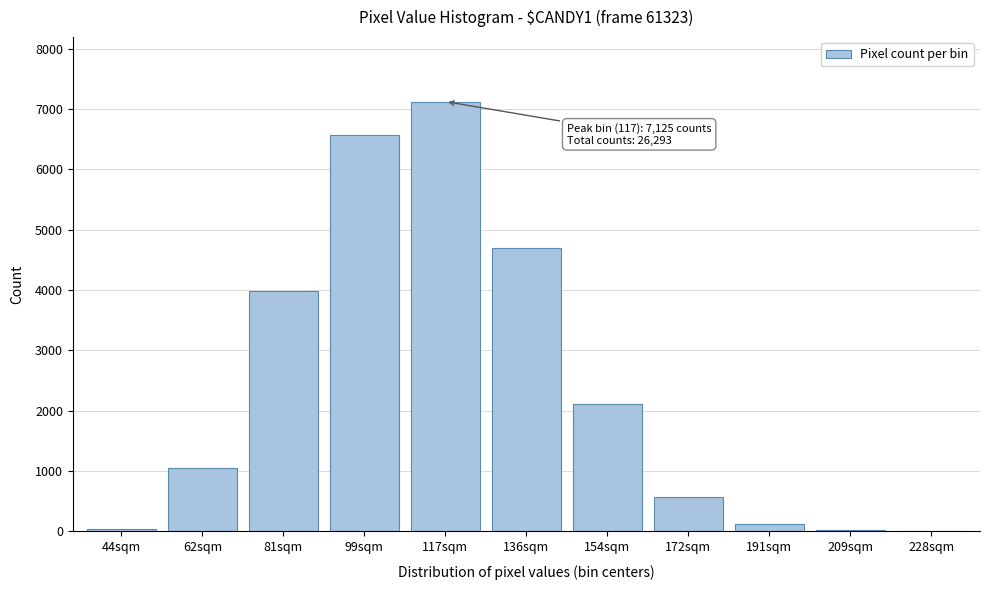

Which label corresponds to the largest value in the chart?

117sqm